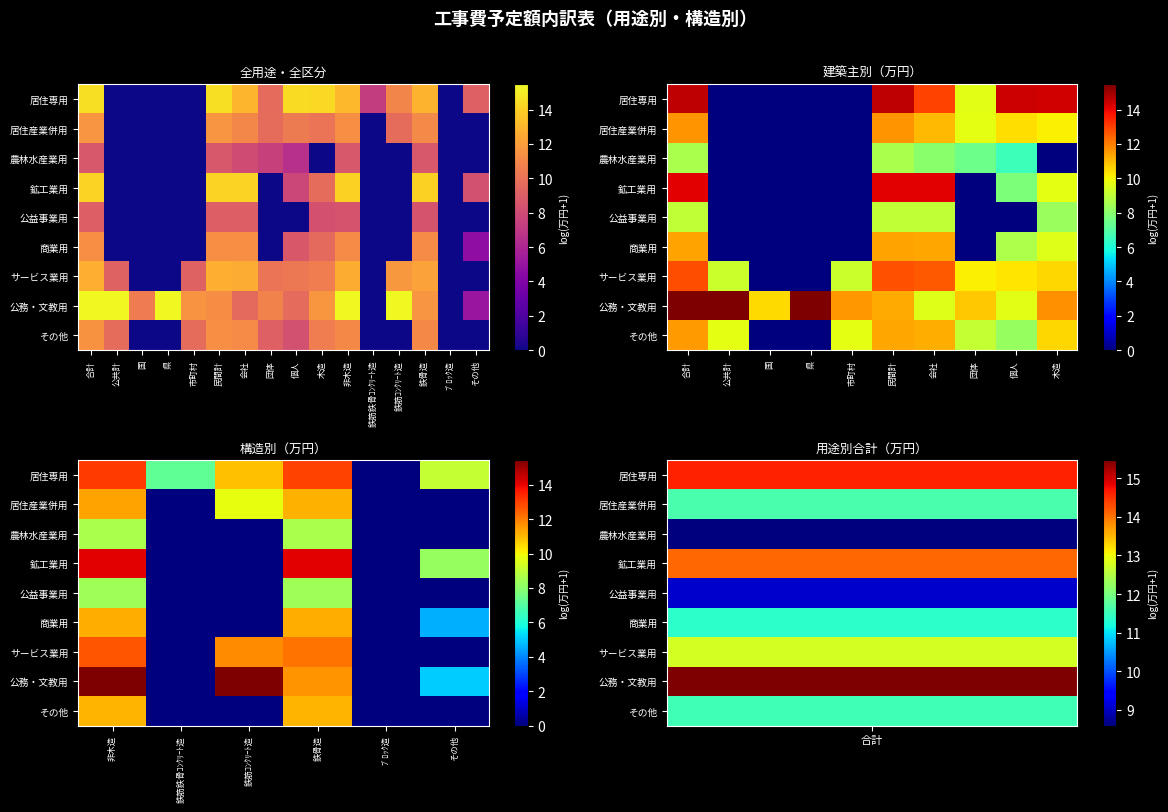

What is the spread (max minus min) of values at 非木造?

7.0